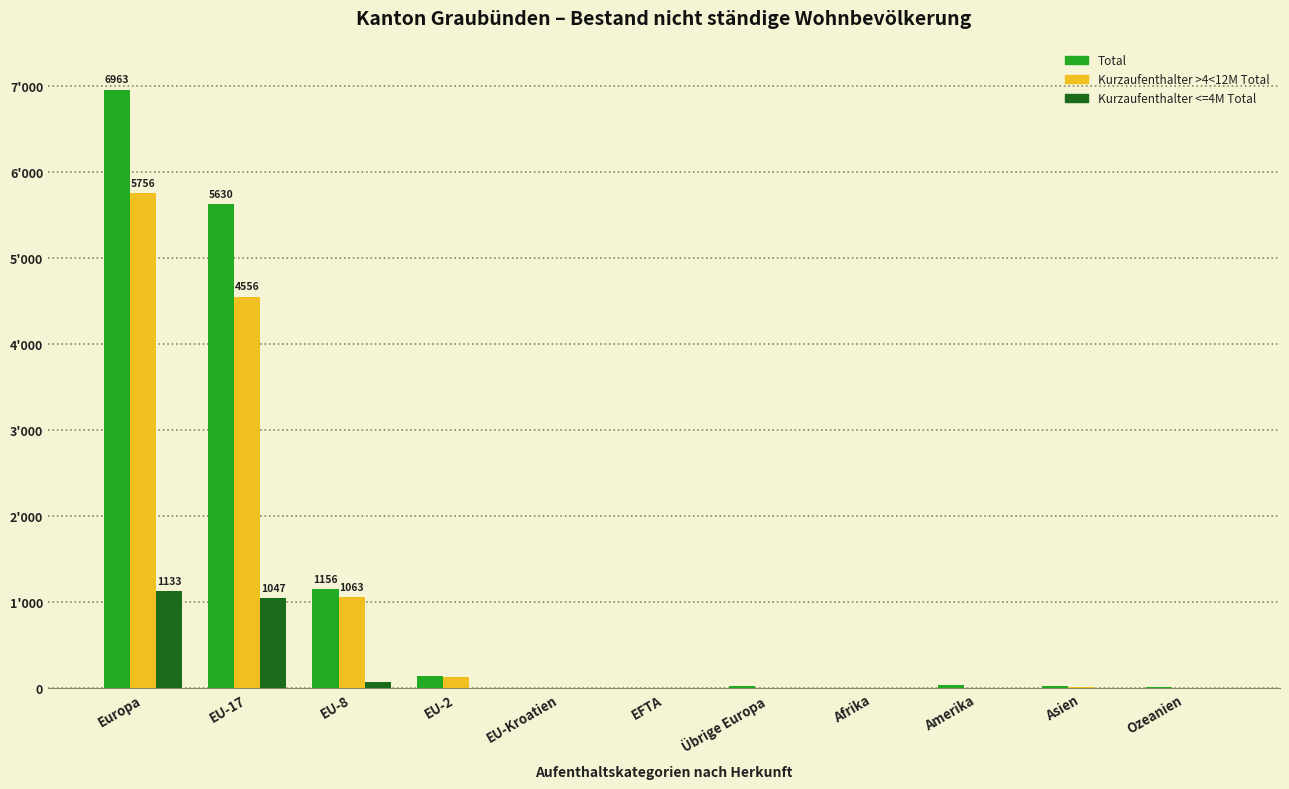

What position from the right is EU-2?

8